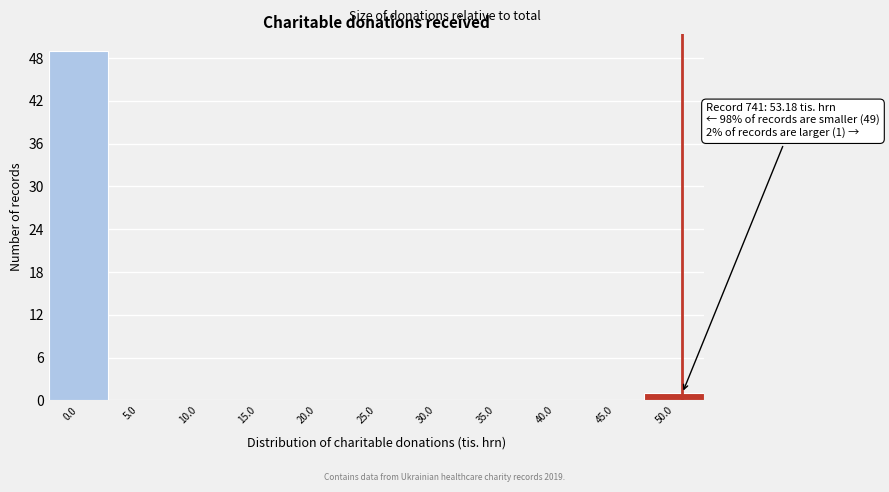

Reading left to right, what are all the values shown in this chart?

0.0=49	5.0=0	10.0=0	15.0=0	20.0=0	25.0=0	30.0=0	35.0=0	40.0=0	45.0=0	50.0=1